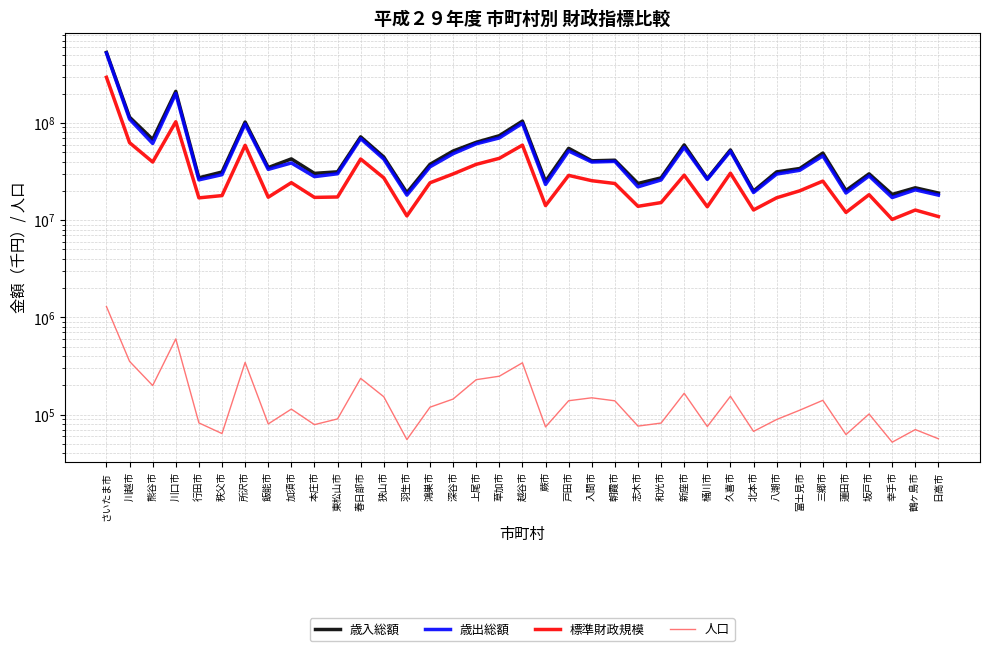

Reading left to right, what are all the values shown in this chart?

歳入総額: 533213193	114864231	67831002	211841388	27305610	31329515	102389785	34804778	42760661	30341968	31465163	72098635	44725392	19162445	37600076	51504063	63340303	74082800	104666702	25140304	54906802	40870326	41429044	23881684	27269952	59539150	26791311	52872198	19944294	31414384	34041947	49070116	20208782	30006376	18417311	21553125	19033754
歳出総額: 524653521	109763207	61604197	201204030	26012552	29418881	97764527	33351533	38842525	28080199	30076267	69126076	42600043	18124722	35422049	48375774	61126577	70245360	99382655	23339284	51588479	39705072	40294955	22052335	25961537	56145631	26302148	51345847	19263623	29839320	32640180	45933752	19044262	28570647	17114105	20548092	18119633
標準財政規模: 295599050	62763342	39697735	103053415	16982906	17918831	58937842	17241986	24342013	17172238	17335270	42623602	27283945	11068604	24263030	29926441	37568451	43334145	59251684	14136407	28915414	25508205	23867884	13898236	15185788	29078154	13752956	30464493	12743810	17006740	20073060	25259148	12022673	18304517	10191470	12723929	10902344
人口: 1292016	352433	198852	600050	82051	63720	343965	80070	113754	78707	90188	235716	152487	55243	119029	144375	228480	247991	340862	74576	138738	148723	138442	76056	81724	165486	75234	154116	67084	88908	110886	140100	62227	101364	51939	70050	56340